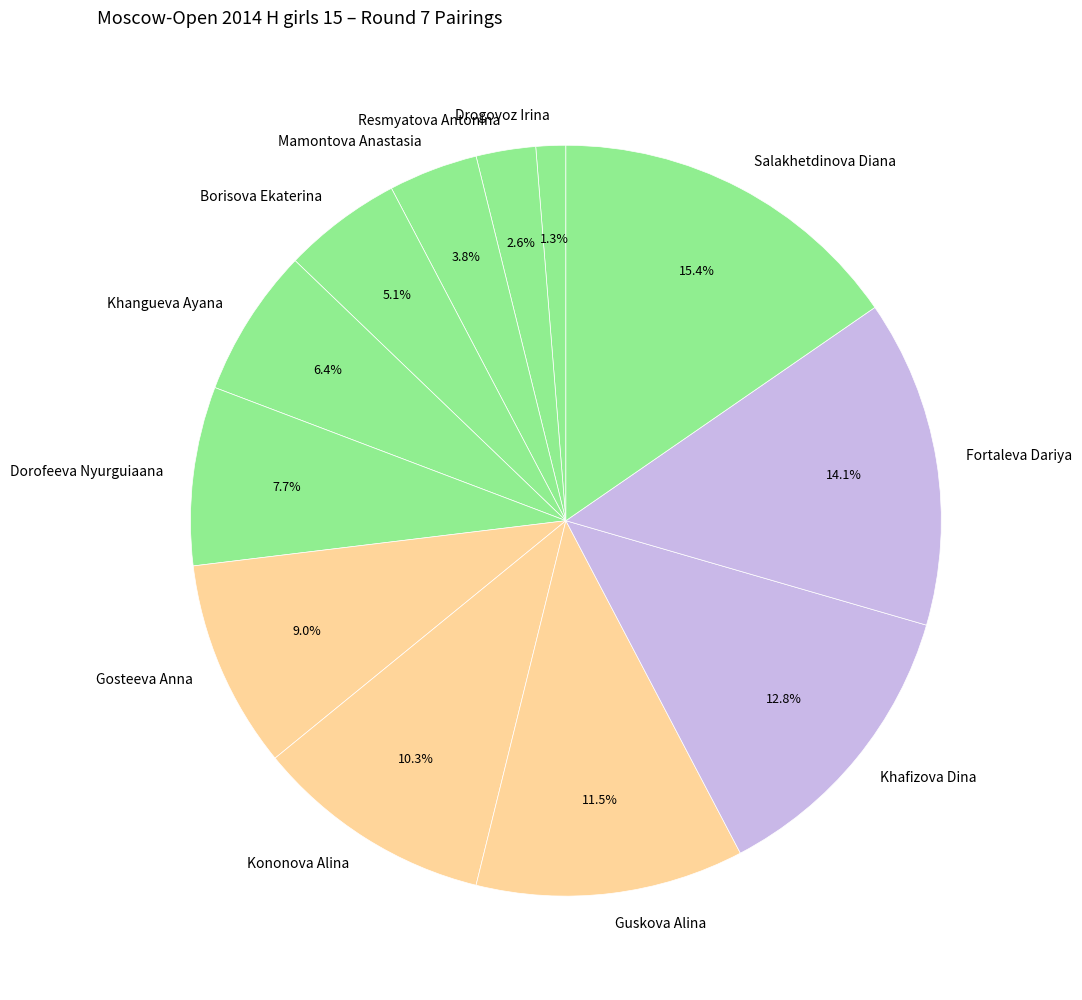

Count the number of slices in the pie.

12